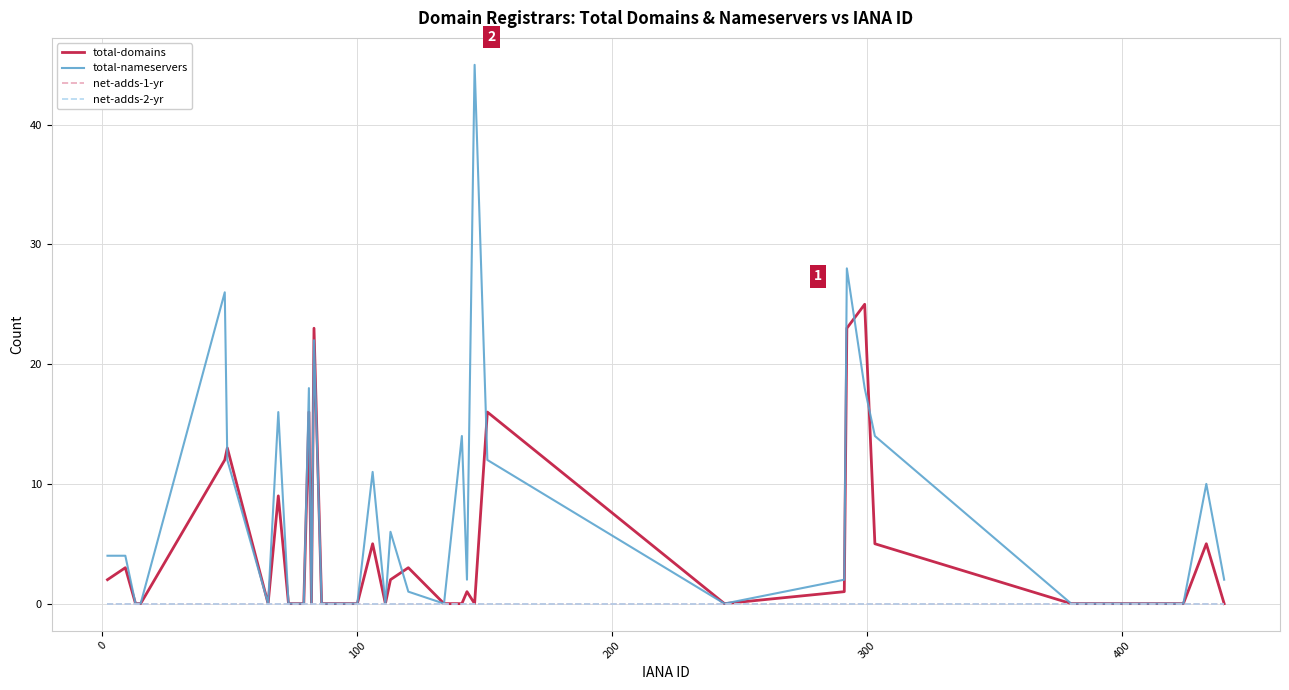

Is this an area chart (filled region under the line)?

No